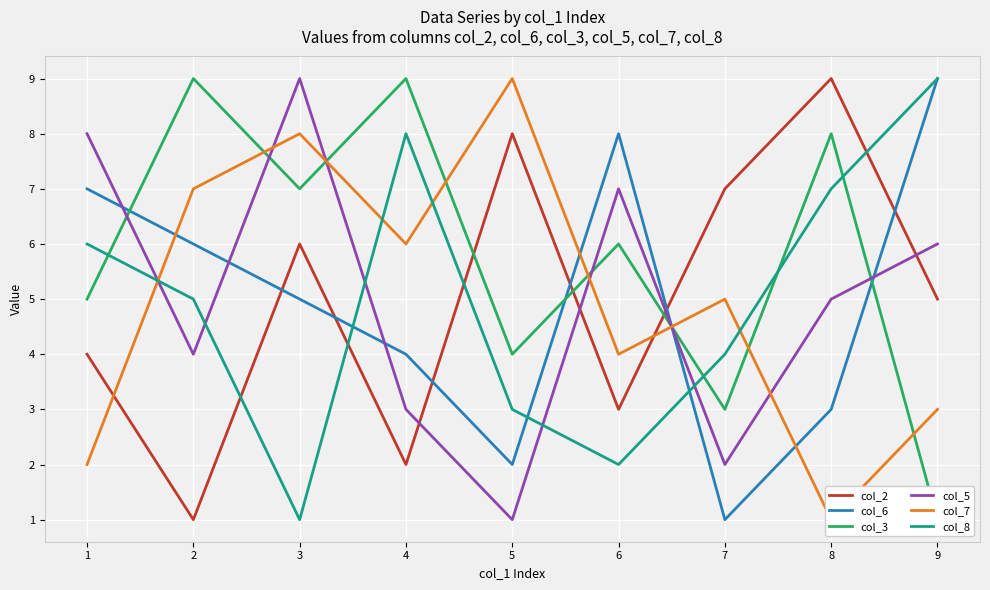

What is the value of the col_8 point at the 5th from the left?

3